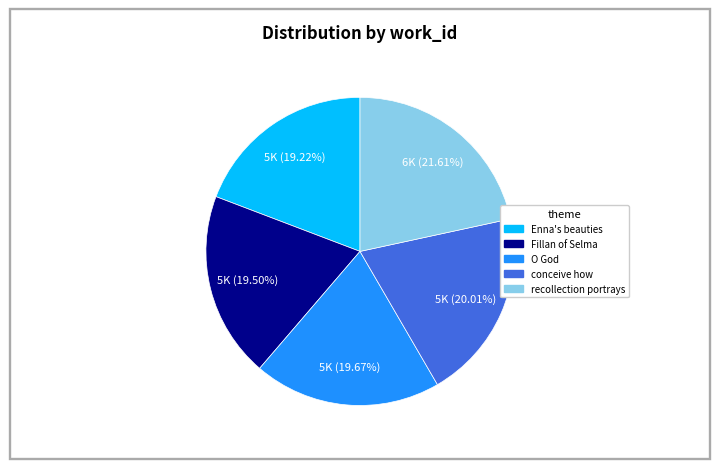

Count the number of slices in the pie.

5